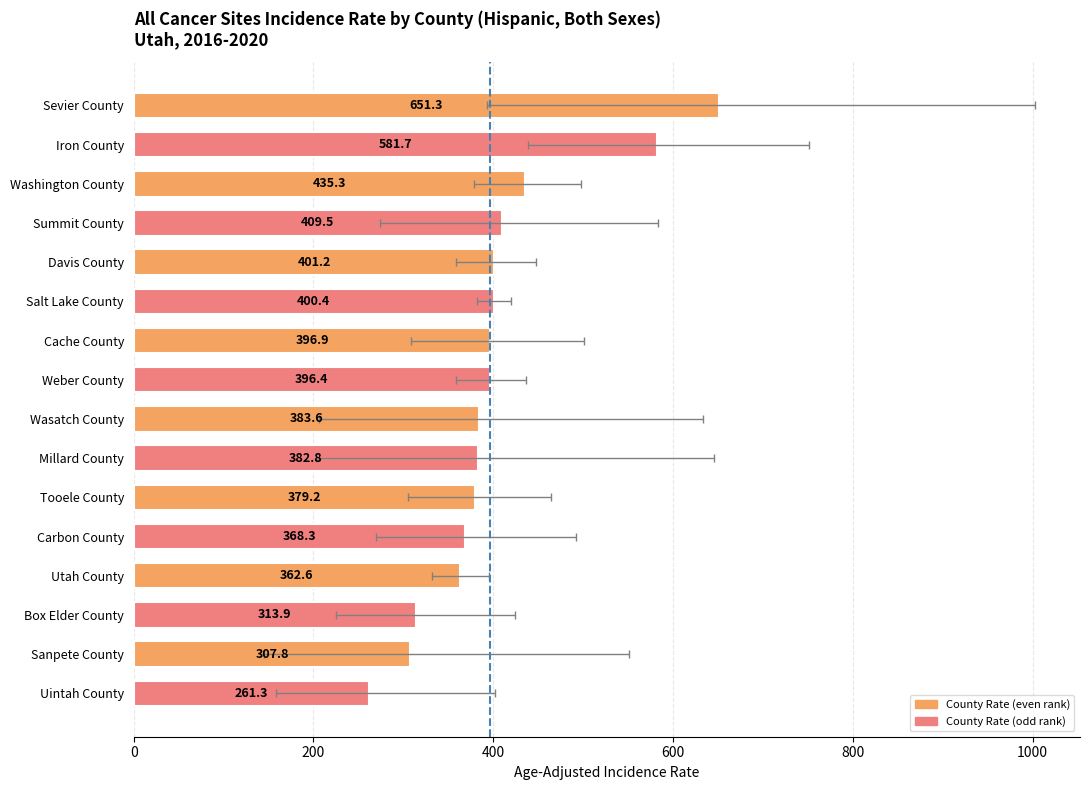

Rank the categories by value from lowest to highest.

Uintah County, Sanpete County, Box Elder County, Utah County, Carbon County, Tooele County, Millard County, Wasatch County, Weber County, Cache County, Salt Lake County, Davis County, Summit County, Washington County, Iron County, Sevier County